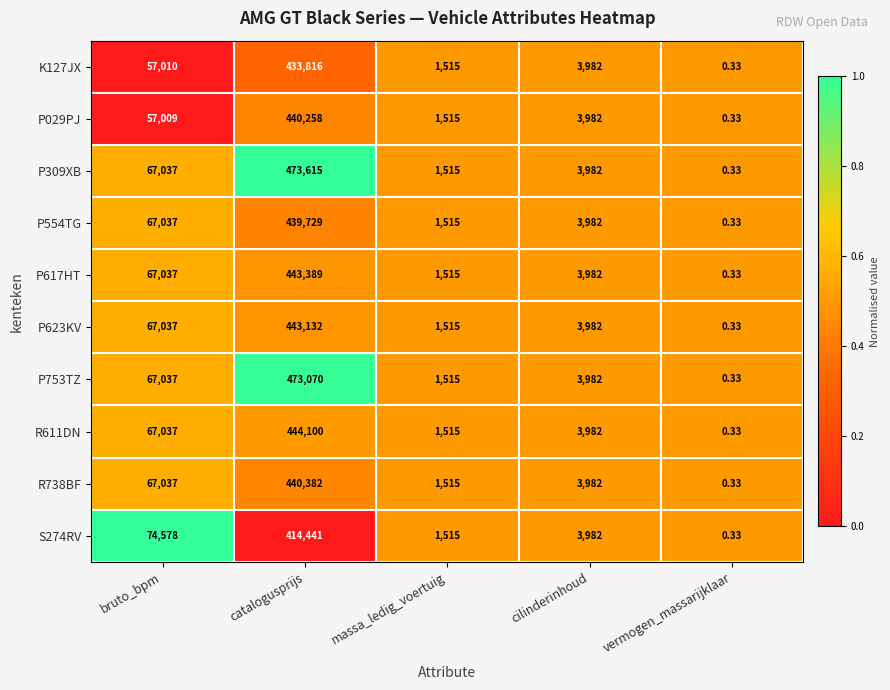

At which label does R611DN first exceed 3982?

bruto_bpm